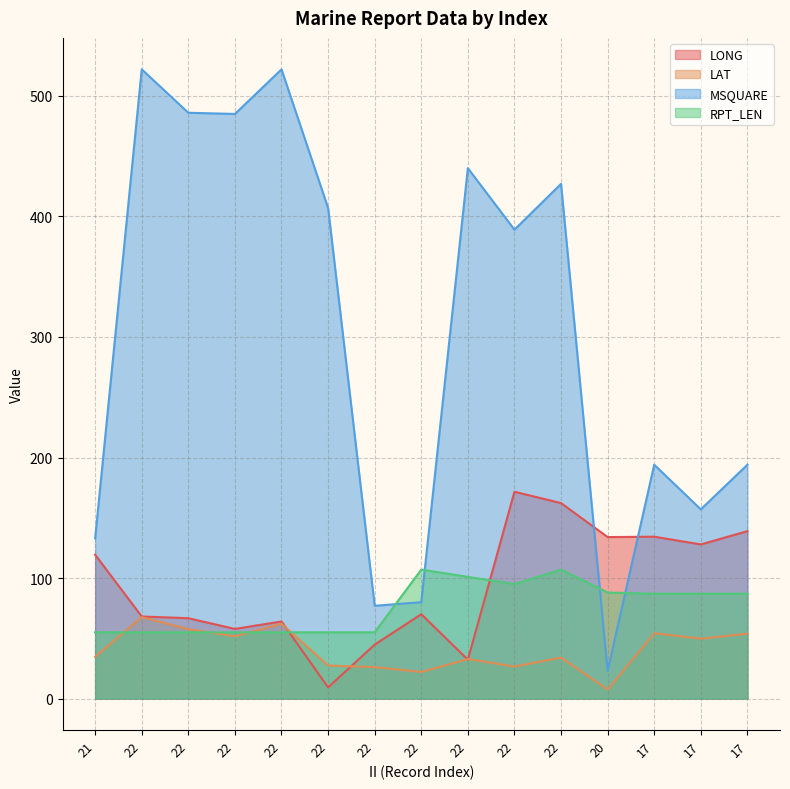

At which label is LAT closest to 37?

21